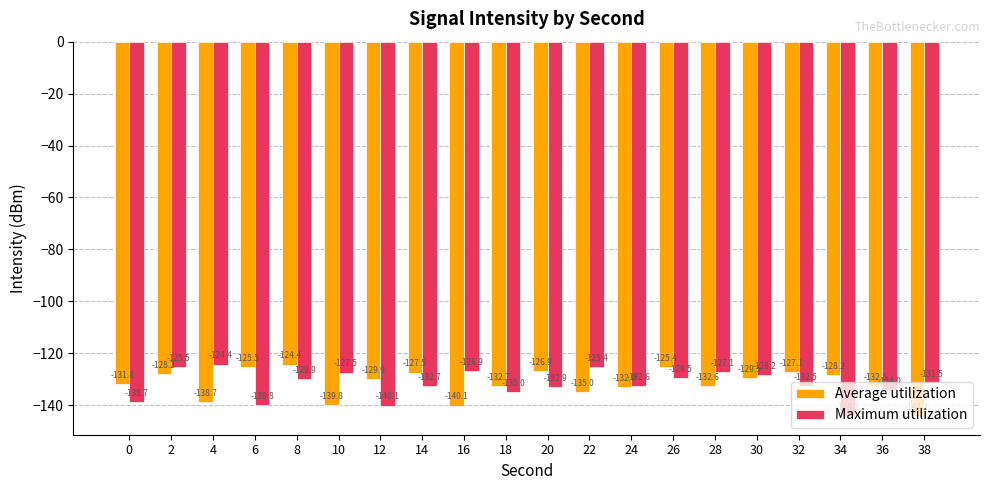

What is the spread (max minus min) of values at 16?

13.2